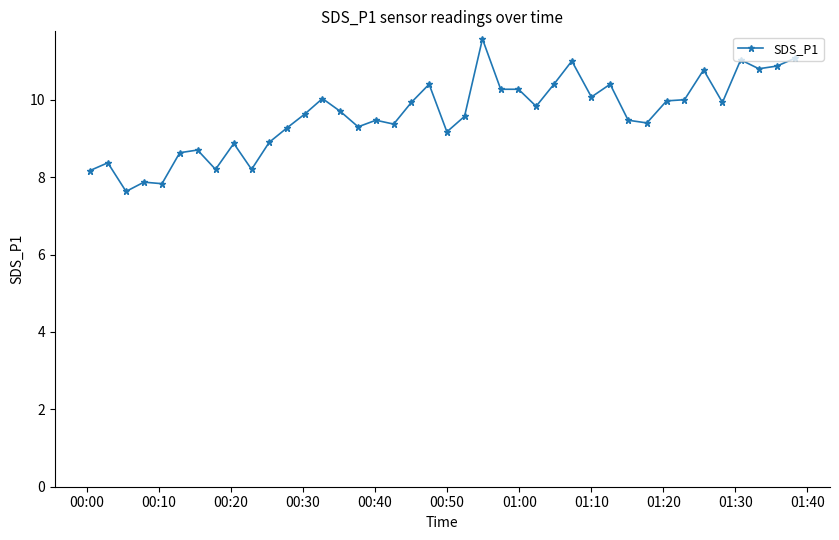

What is the value of the 36th point from the left?

9.9